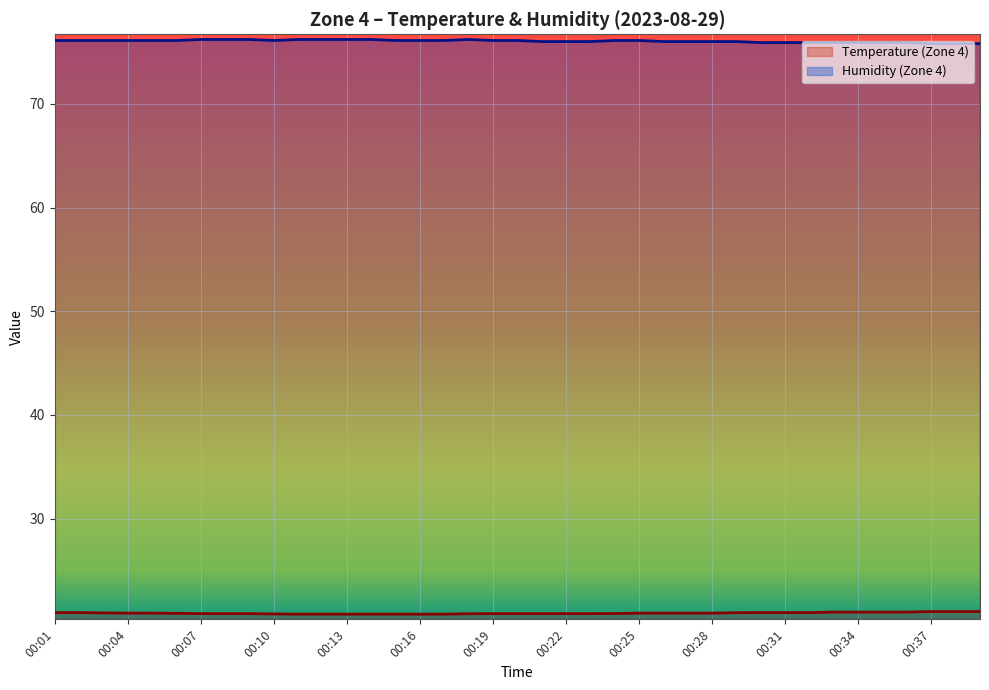

Between 00:21 and 00:22, which series saw the biggest shift?

Temperature (Zone 4)